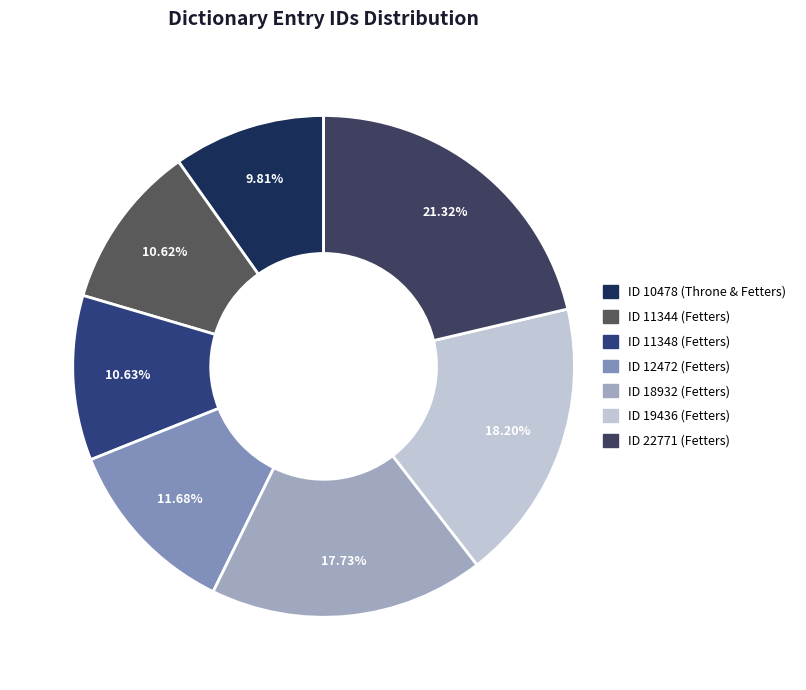

Which slice is the largest?

ID 22771 (Fetters)